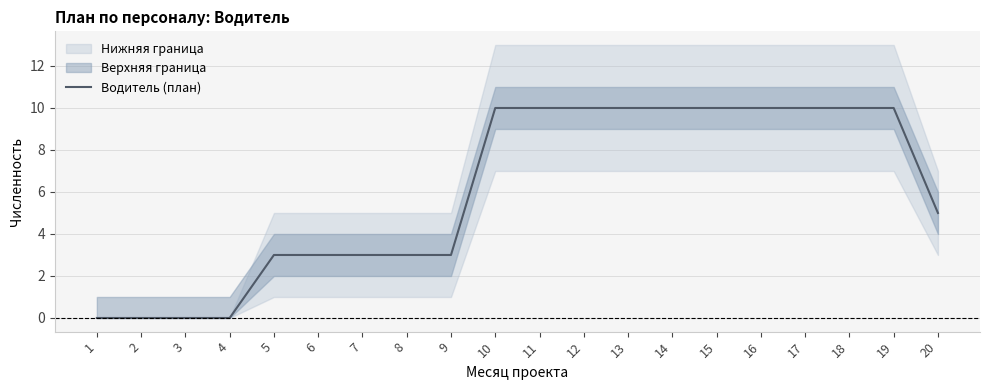

Reading left to right, list all the values displayed in this chart.

0	0	0	0	3	3	3	3	3	10	10	10	10	10	10	10	10	10	10	5